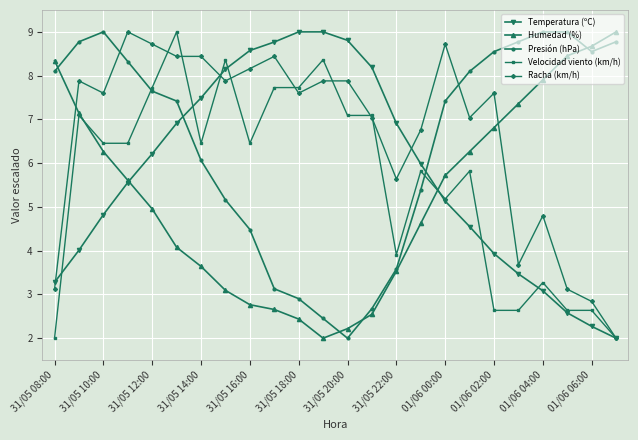

True or false: Velocidad viento (km/h) has more than 0 points higher than both neighbors.

True